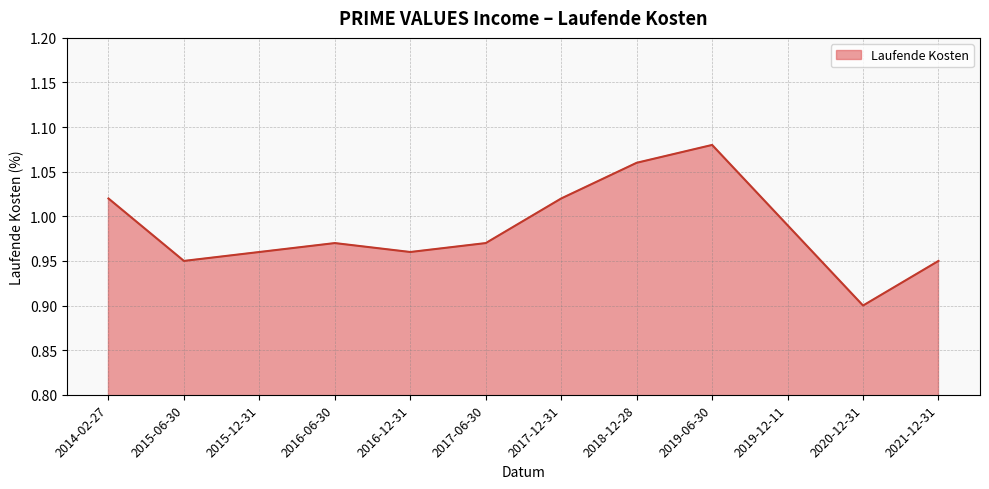

At which label is the value closest to 0?

2020-12-31